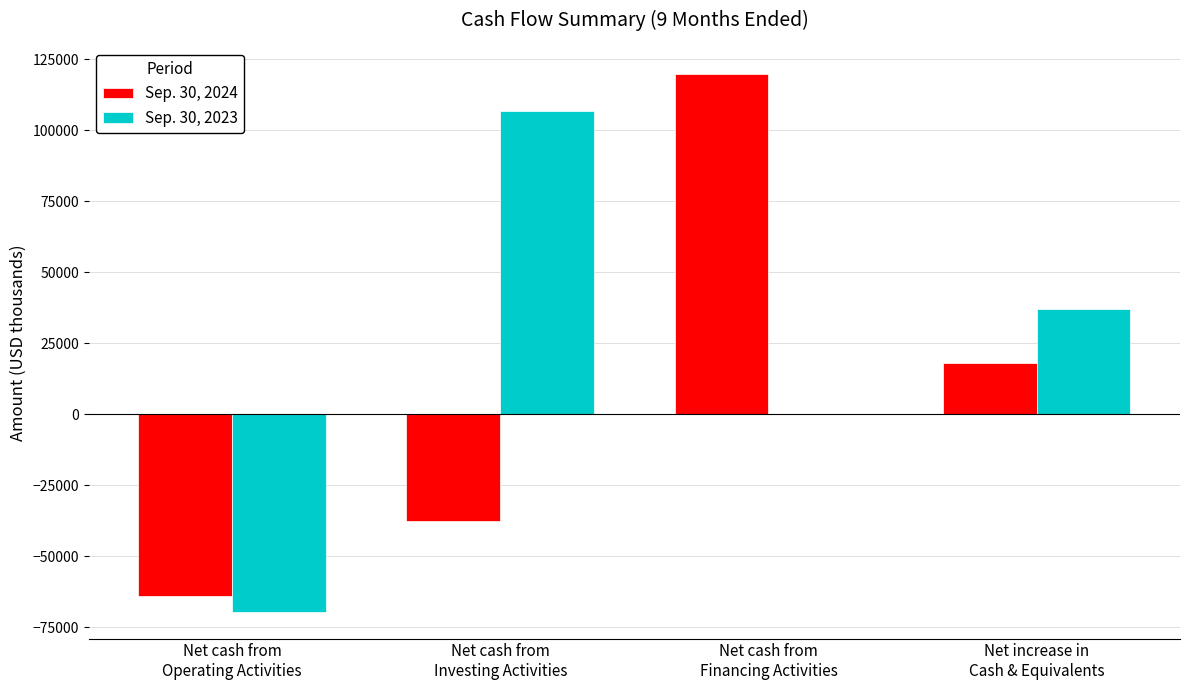

Which series has the largest total across all categories?

Sep. 30, 2023